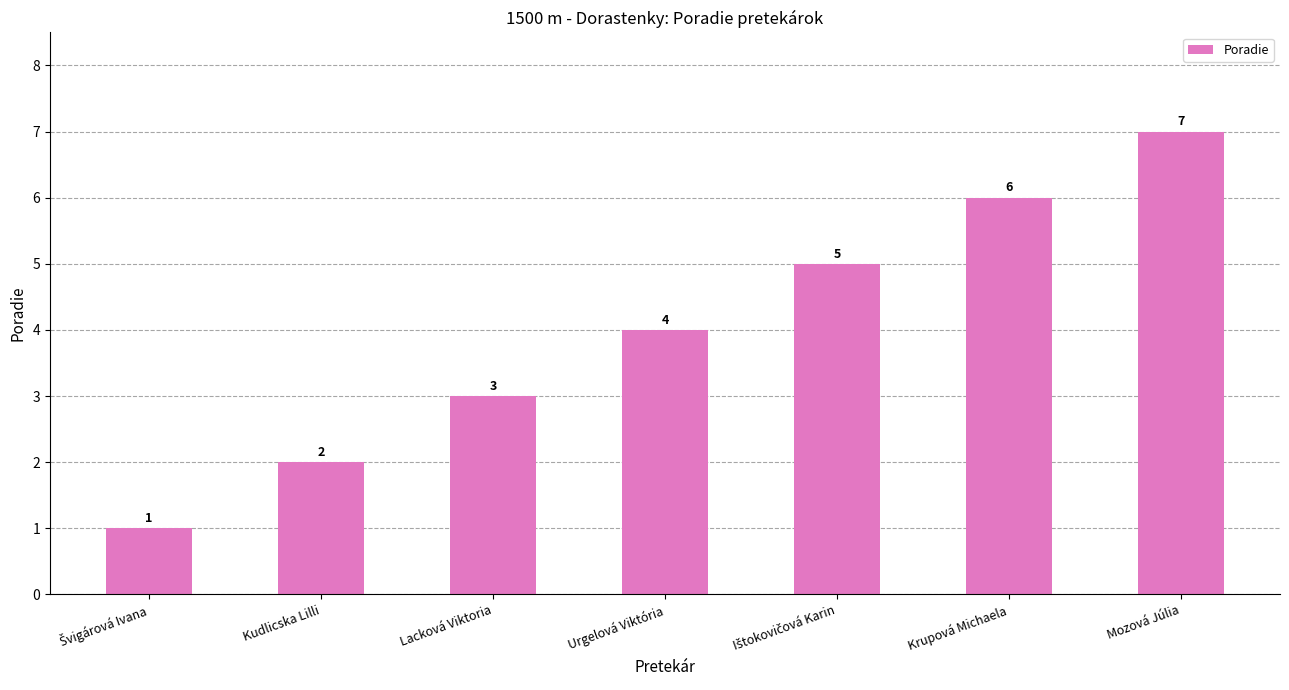

What is the value of the 6th bar from the left?

6